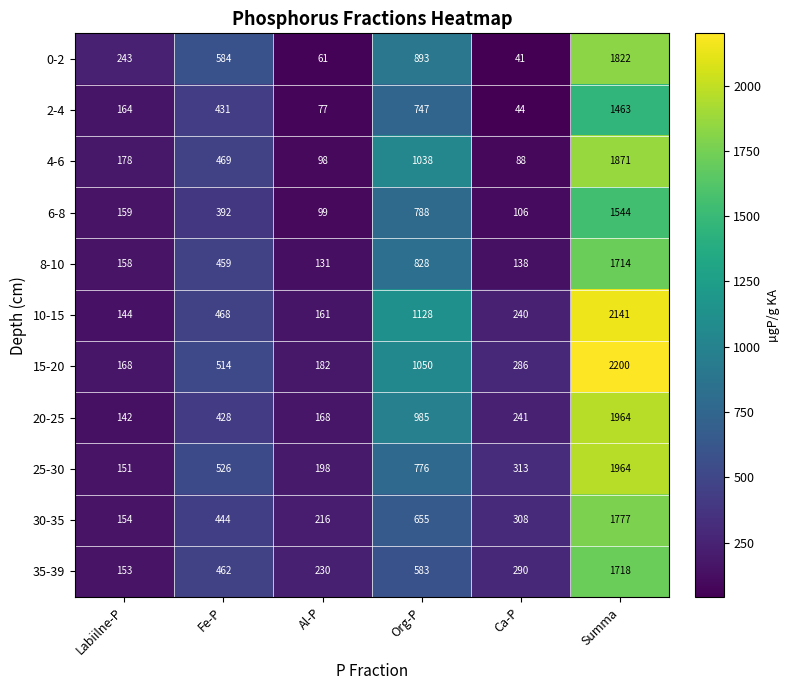

How many categories are shown in the chart?

6